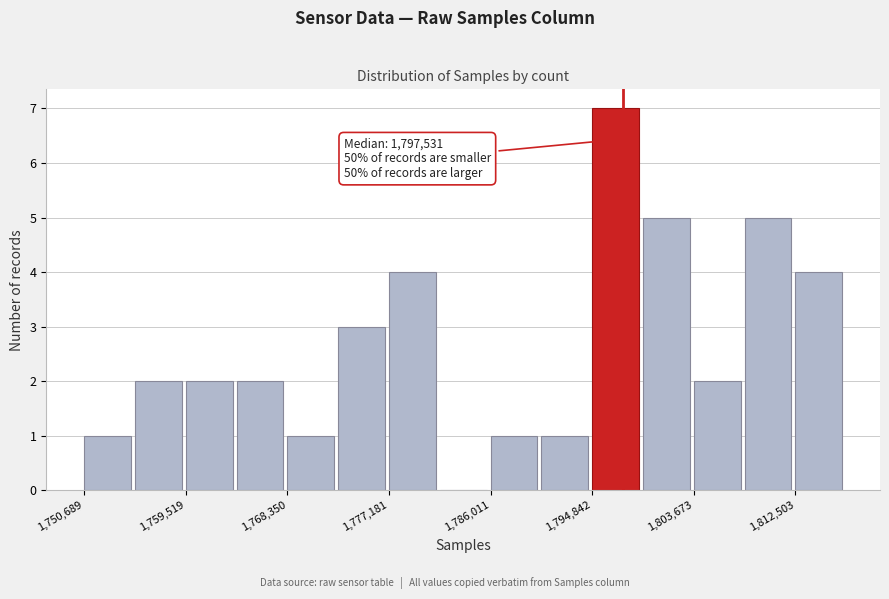

Which range on the x-axis has the tallest bar?

1795000 to 1799000